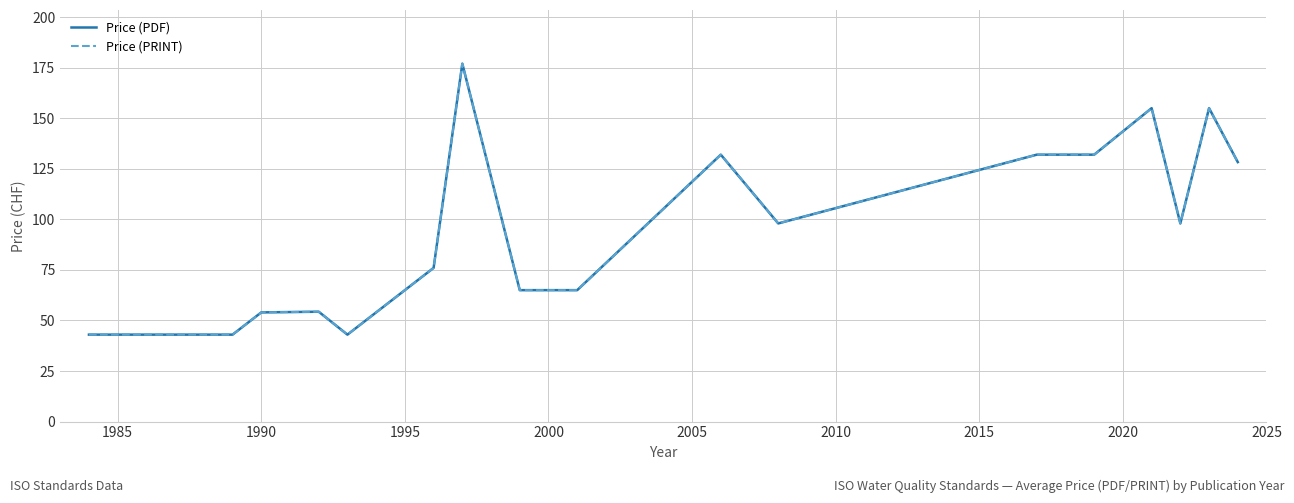

Does the chart display data point markers on the line(s)?

No